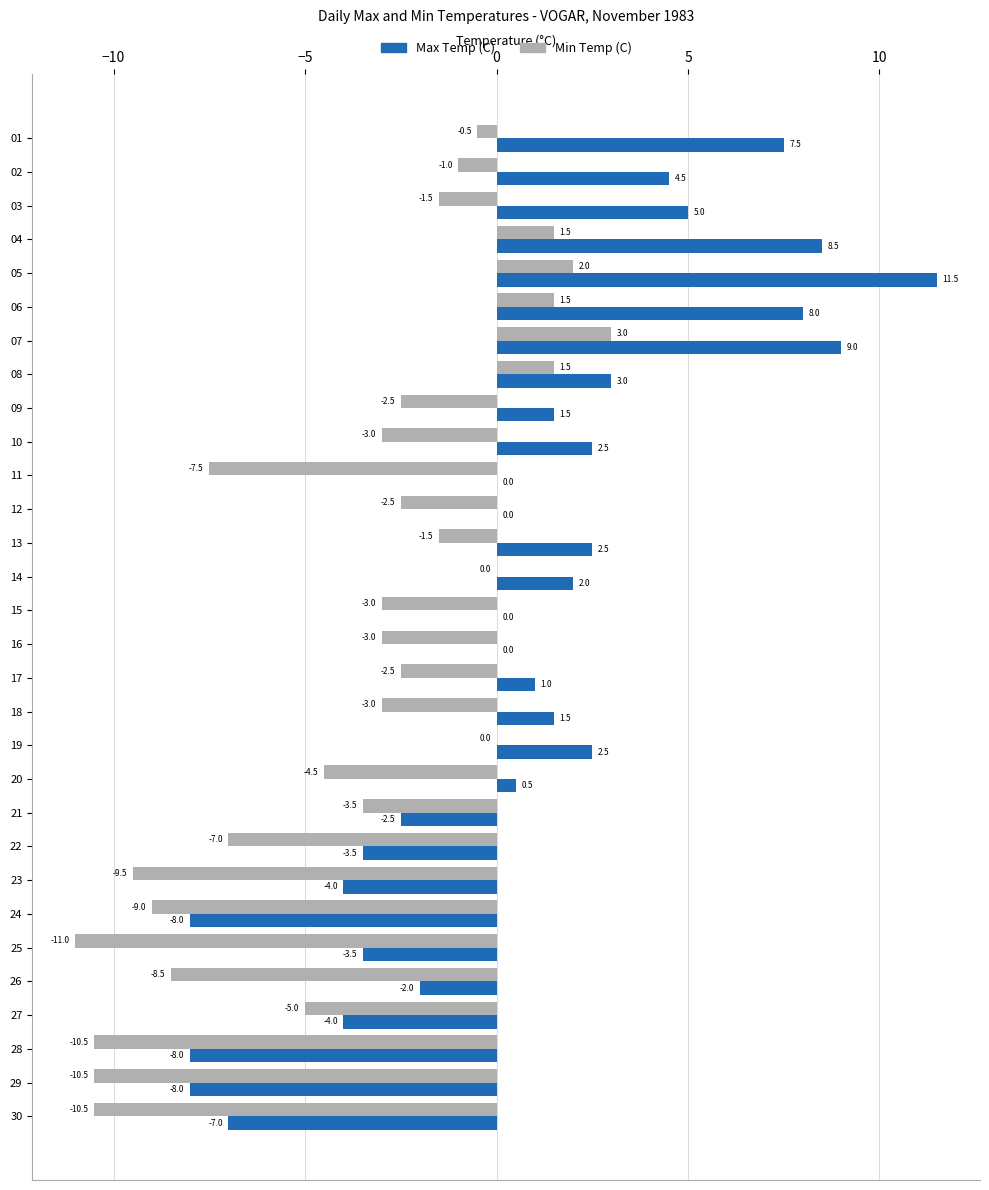

Count the number of categories in the chart.

30